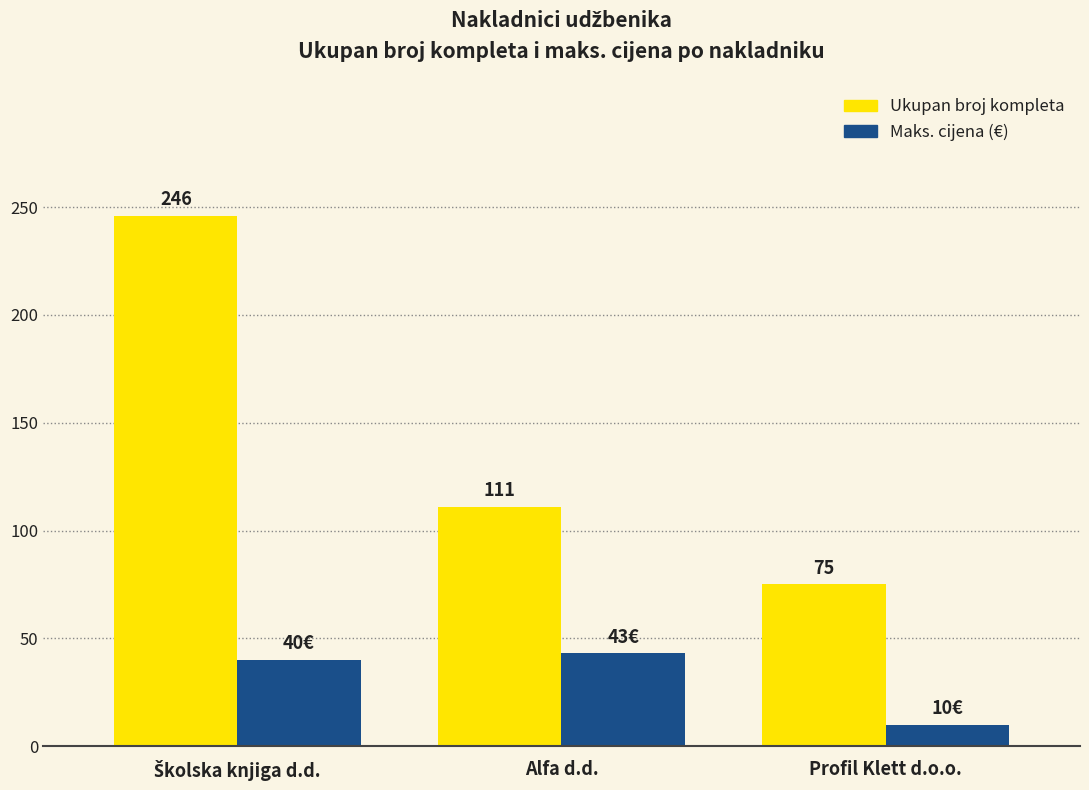

Which series has the largest total across all categories?

Ukupan broj kompleta